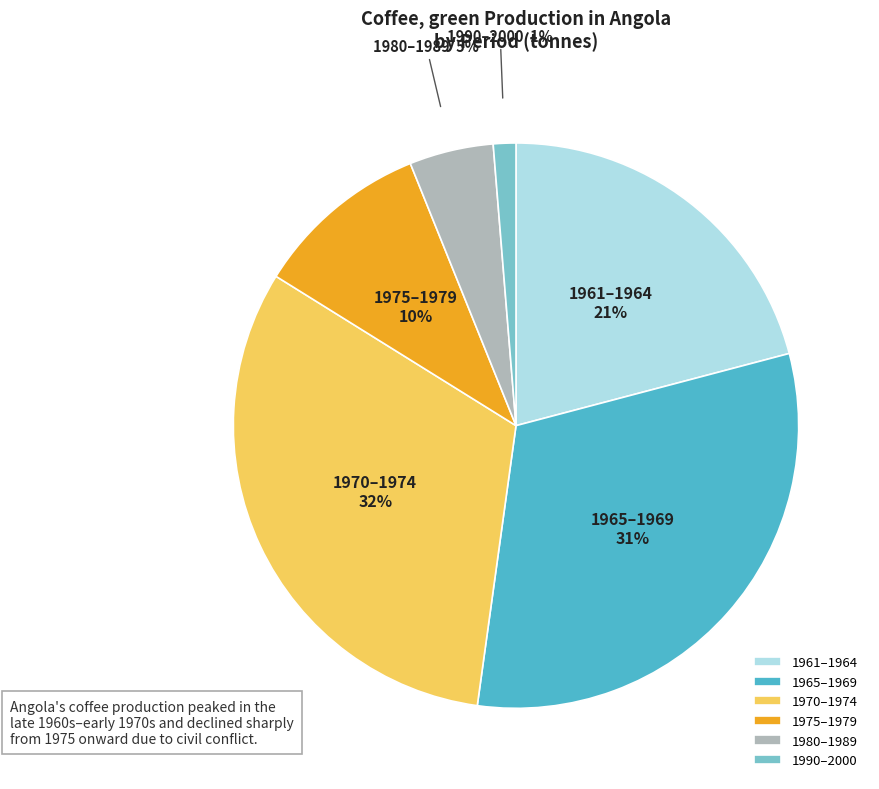

Is it true that 1965–1969 is 31% of the pie?

True